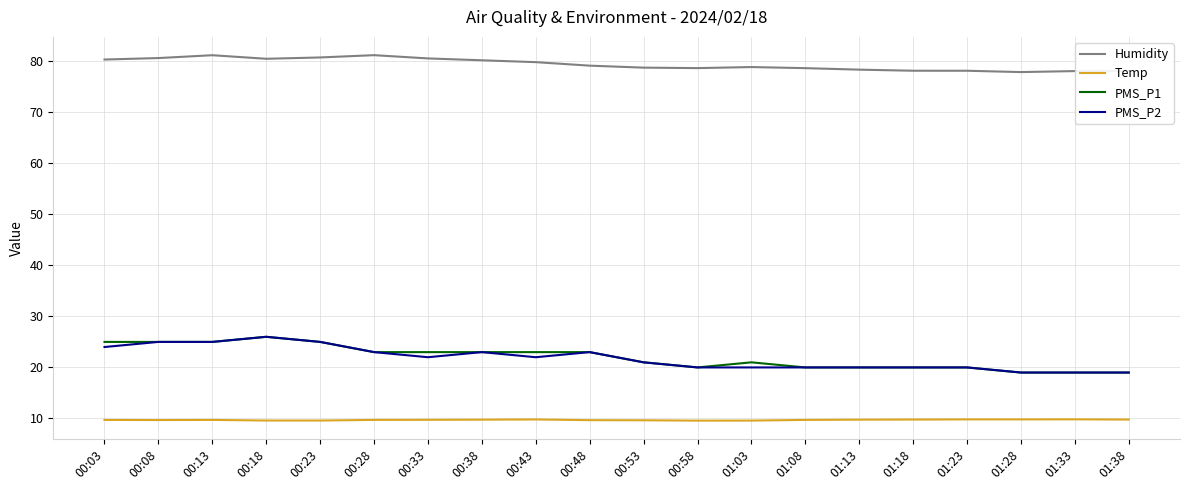

What is the difference between the highest and lowest values at 01:38?

68.3